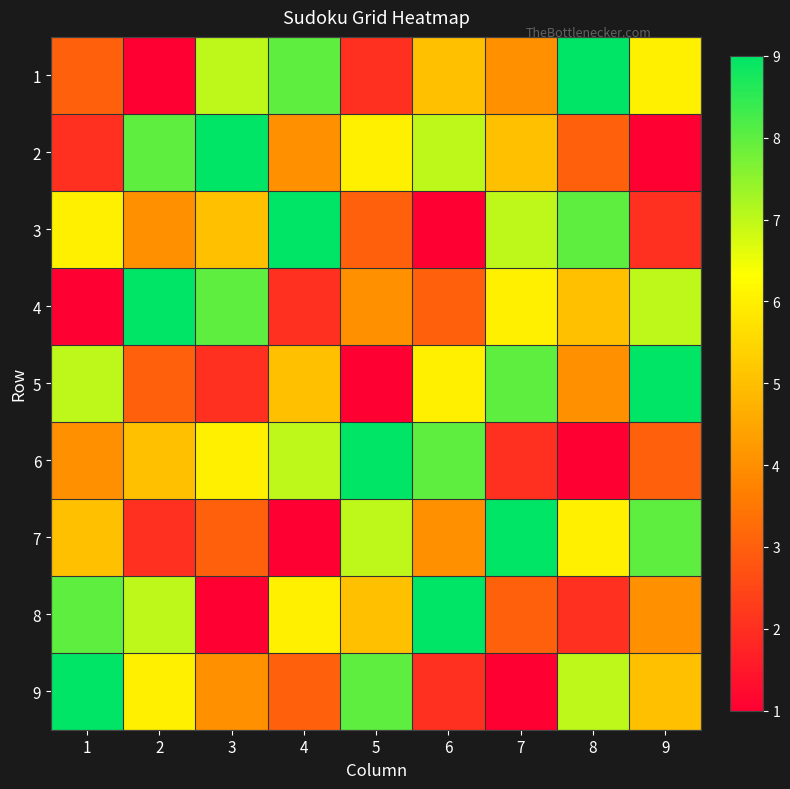

Rank the series by their maximum value, from lowest to highest.

1, 2, 3, 4, 5, 6, 7, 8, 9